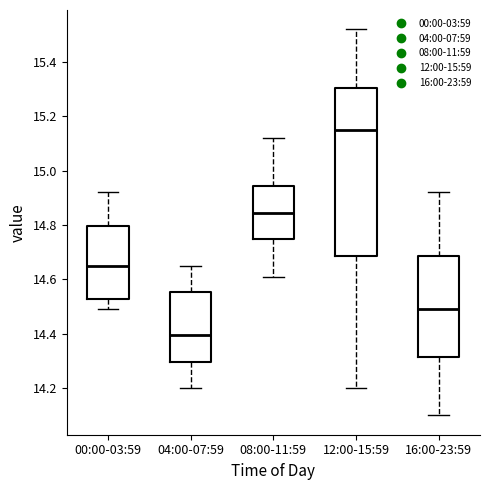

Reading left to right, read every box against the y-axis: the position of its median line, the range the box covers, and the ends of its whiskers. The values are not printed on the chart, so give them approximately, as read against the axis.

00:00-03:59: median 14.66, box 14.52 to 14.80, whiskers 14.50 to 14.92
04:00-07:59: median 14.40, box 14.30 to 14.56, whiskers 14.20 to 14.66
08:00-11:59: median 14.84, box 14.74 to 14.94, whiskers 14.62 to 15.12
12:00-15:59: median 15.16, box 14.68 to 15.30, whiskers 14.20 to 15.52
16:00-23:59: median 14.50, box 14.32 to 14.68, whiskers 14.10 to 14.92